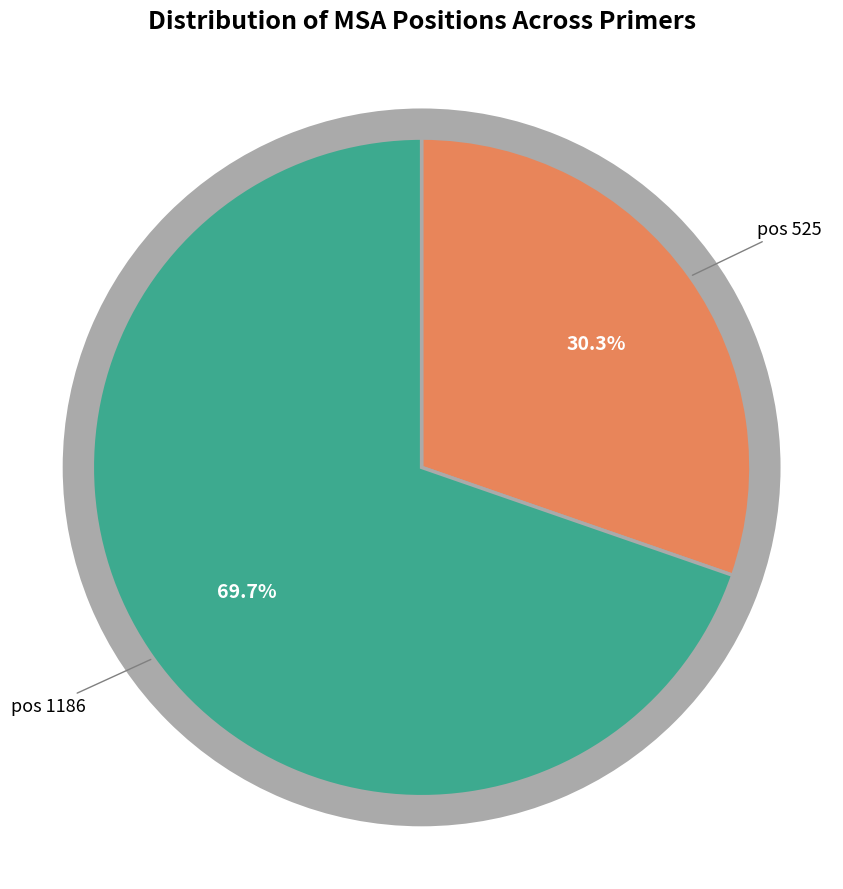

Count the number of slices in the pie.

2